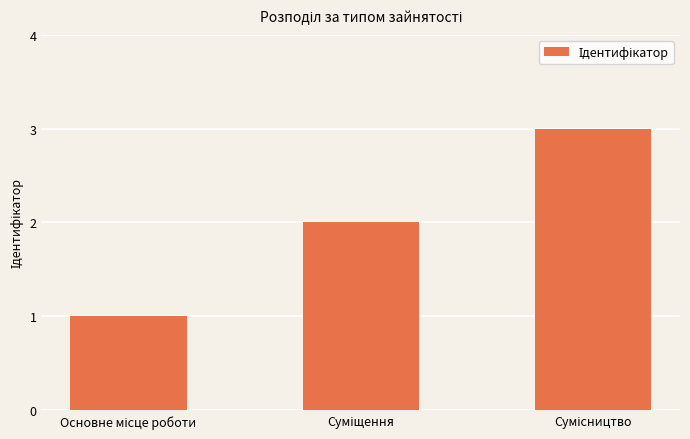

Are the bars horizontal?

No